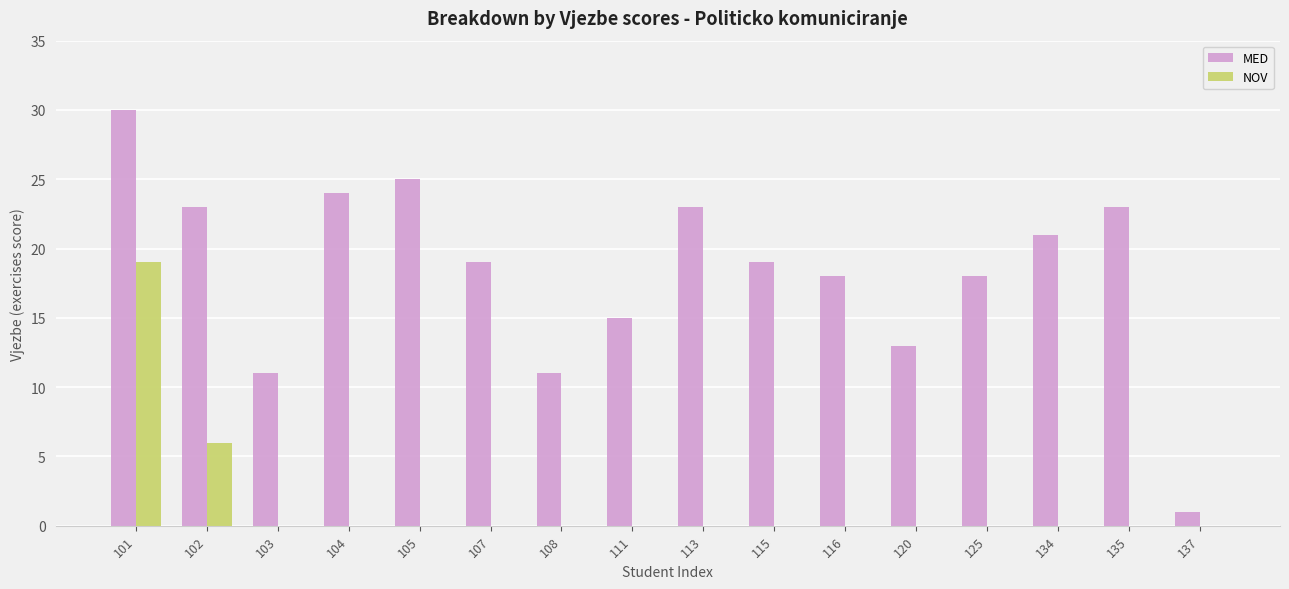

The NOV series shows 0 at 116. True or false?

True